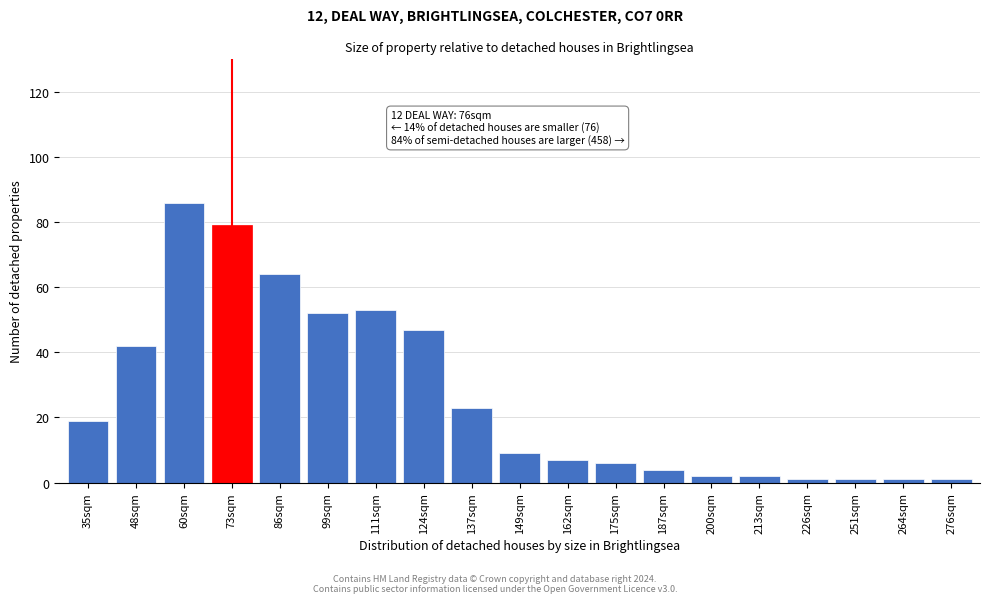

Reading left to right, transcribe all the data shown in this chart.

19	42	86	79	64	52	53	47	23	9	7	6	4	2	2	1	1	1	1